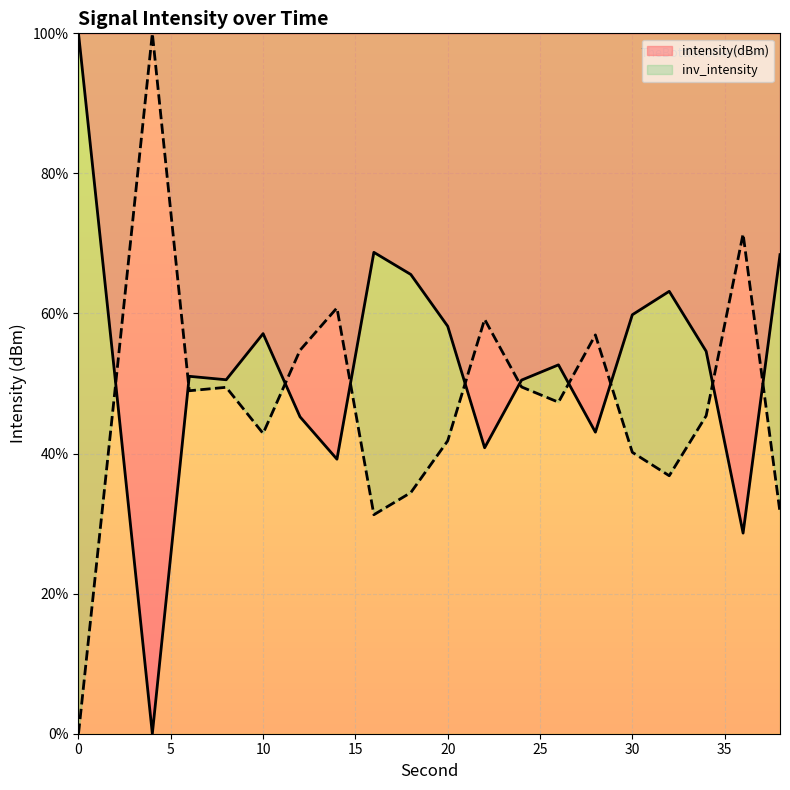

Does the chart display data point markers on the line(s)?

No